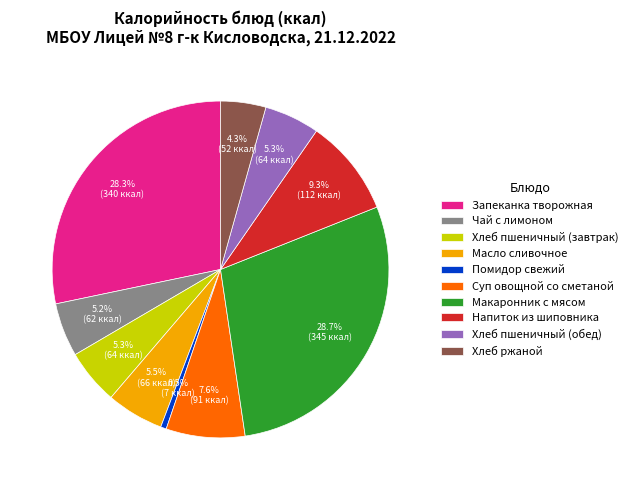

What is the smallest slice in the pie chart?

Помидор свежий